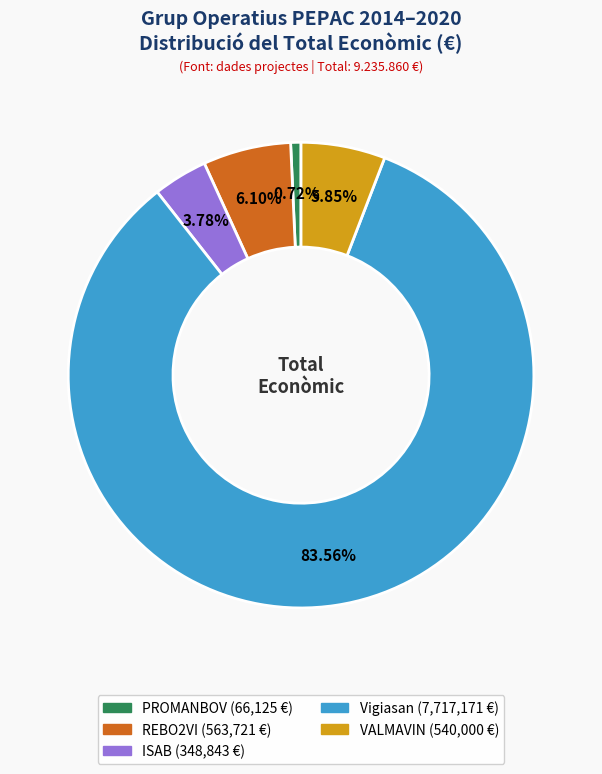

To the nearest percent, what is the average slice percentage?

20%